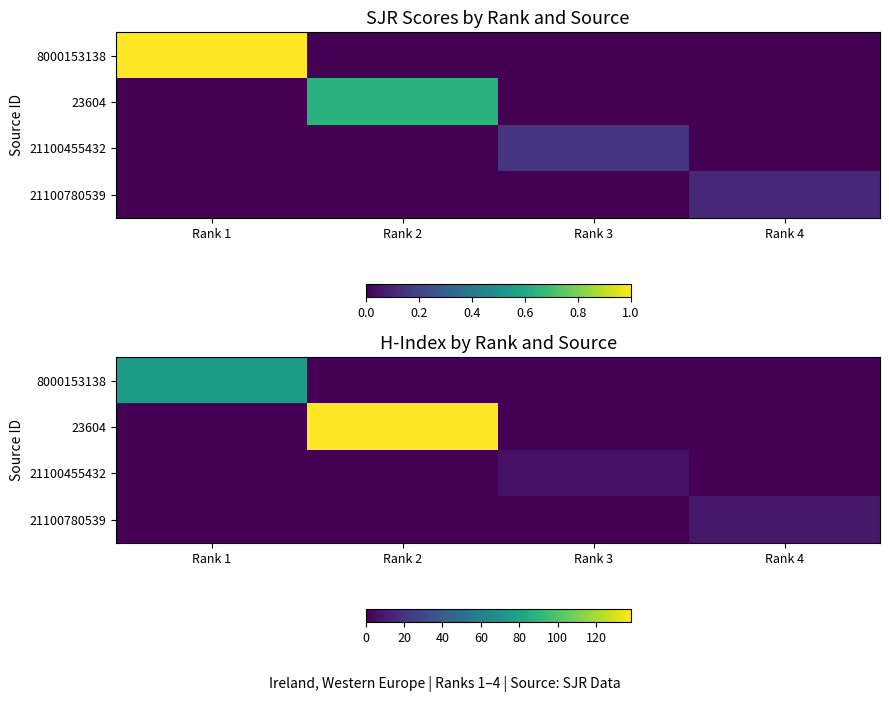

What is the difference between the highest and lowest values at Rank 4?

9